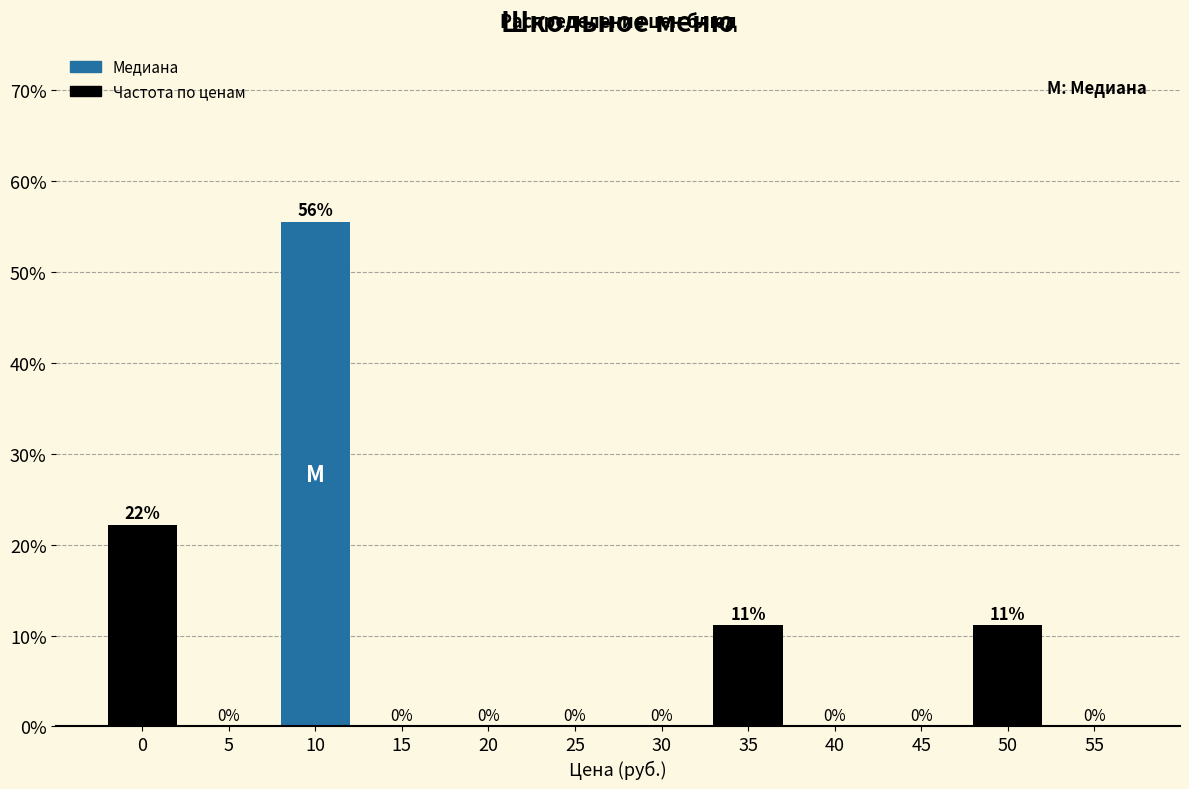

What is the sum of all values?

100.0